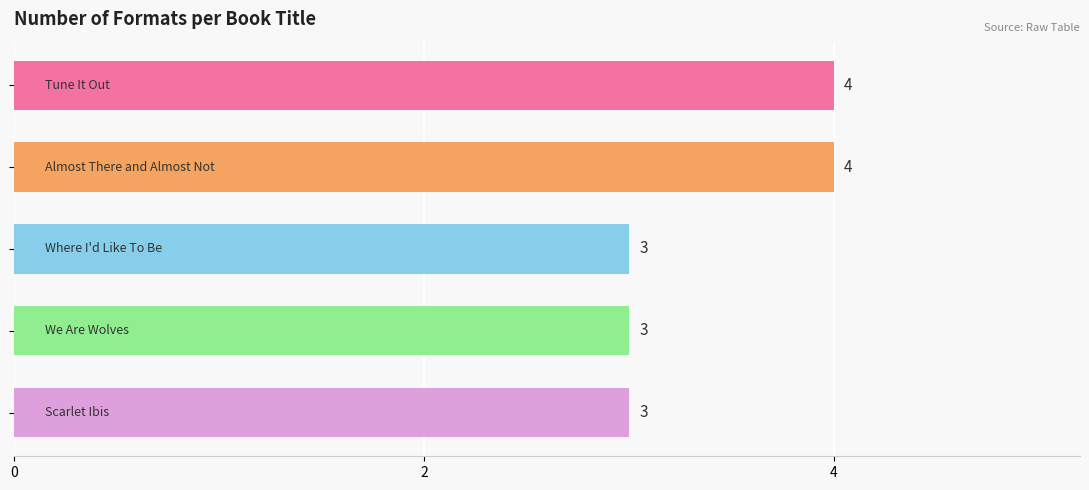

What is the average value?

3